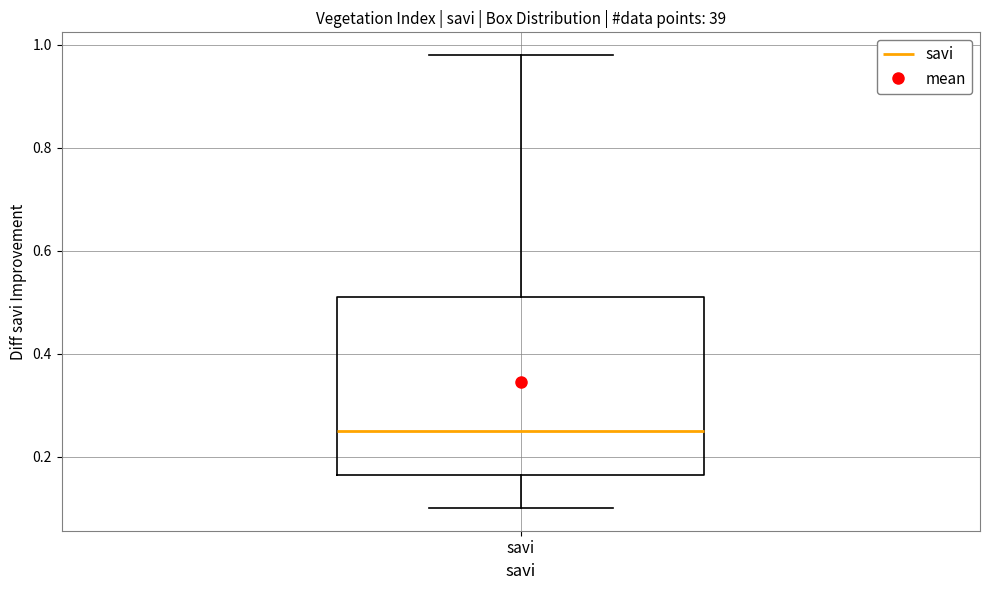

Transcribe this box plot: give where the median line is, the range the box spans, and where the two whiskers end, as read against the y-axis. The values are not printed on the chart, so give them approximately, as read against the axis.

median 0.26, box 0.16 to 0.52, whiskers 0.10 to 0.98